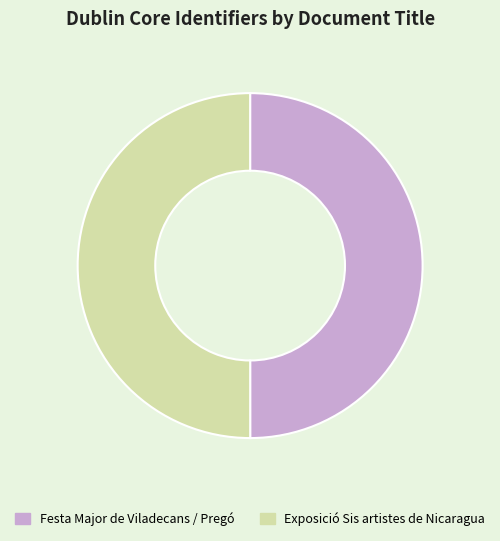

What is the ratio of the value at Exposició Sis artistes de Nicaragua to the value at Festa Major de Viladecans / Pregó?

1.0